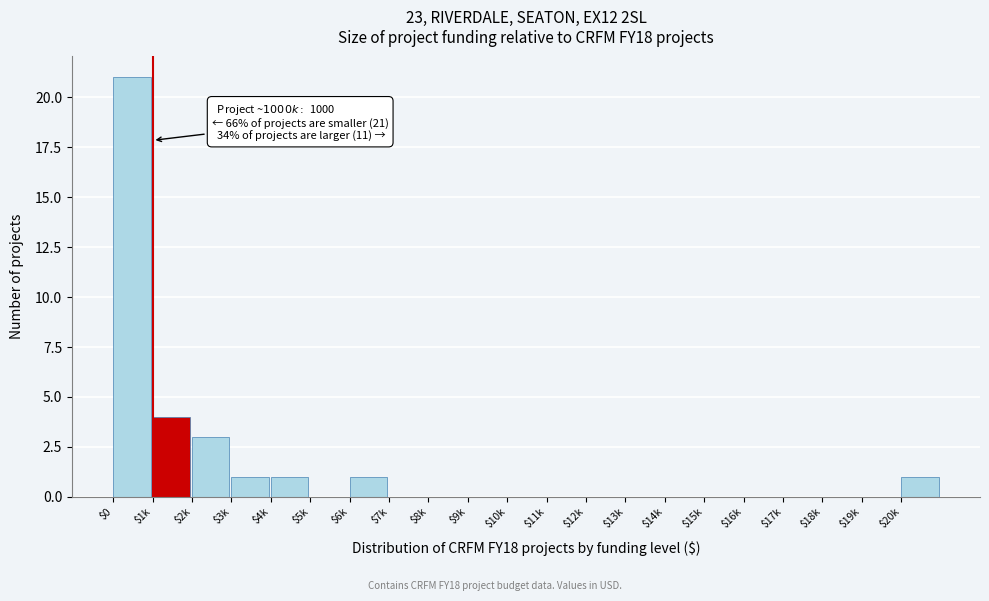

True or false: the data shows -12 at $7k.

False